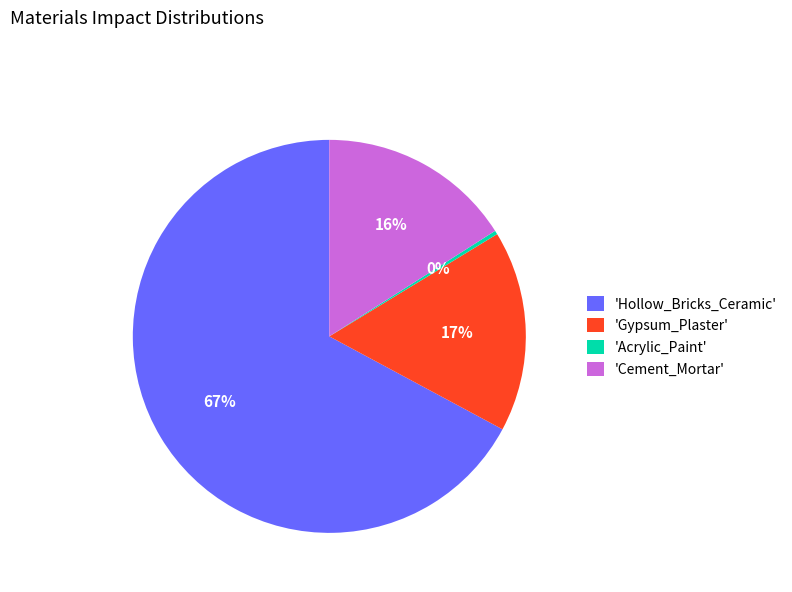

Rank the categories by value from highest to lowest.

'Hollow_Bricks_Ceramic', 'Gypsum_Plaster', 'Cement_Mortar', 'Acrylic_Paint'